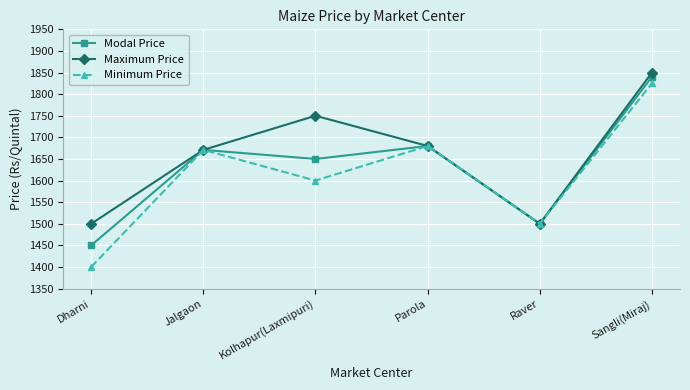

Read the Maximum Price value at Raver, to the nearest 5.

1500